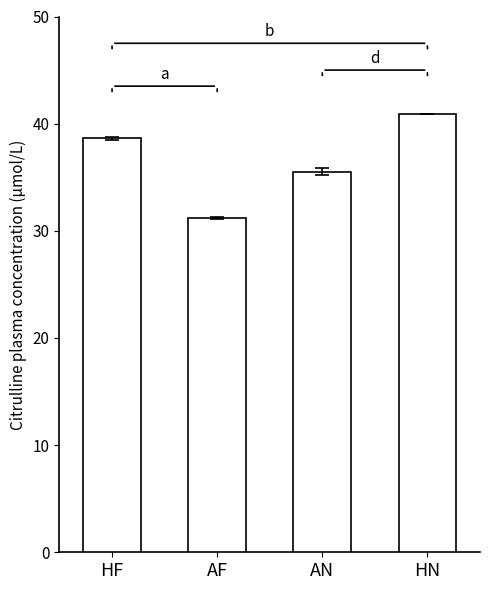

Count the number of data series in this chart.

1